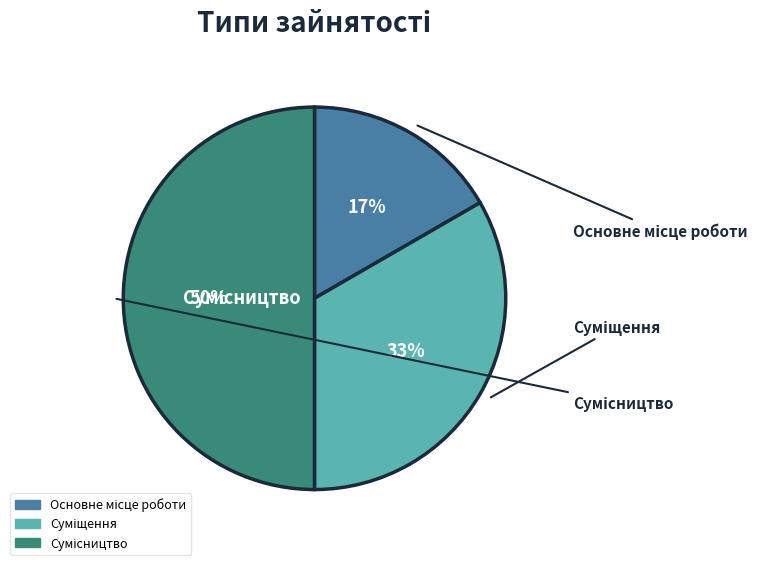

True or false: Суміщення accounts for 33% of the total.

True